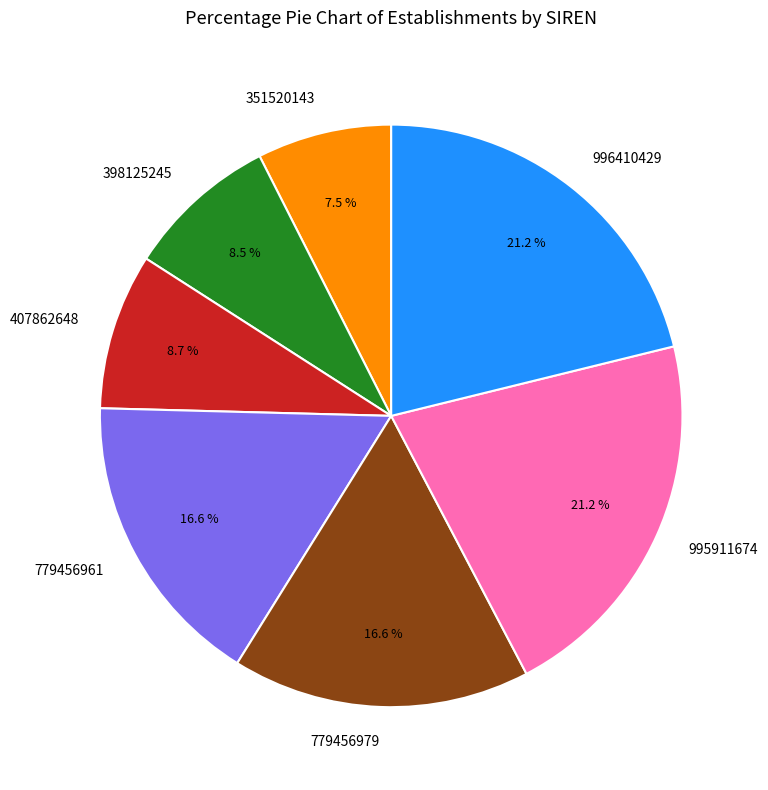

Is 779456979 the majority of the pie?

No